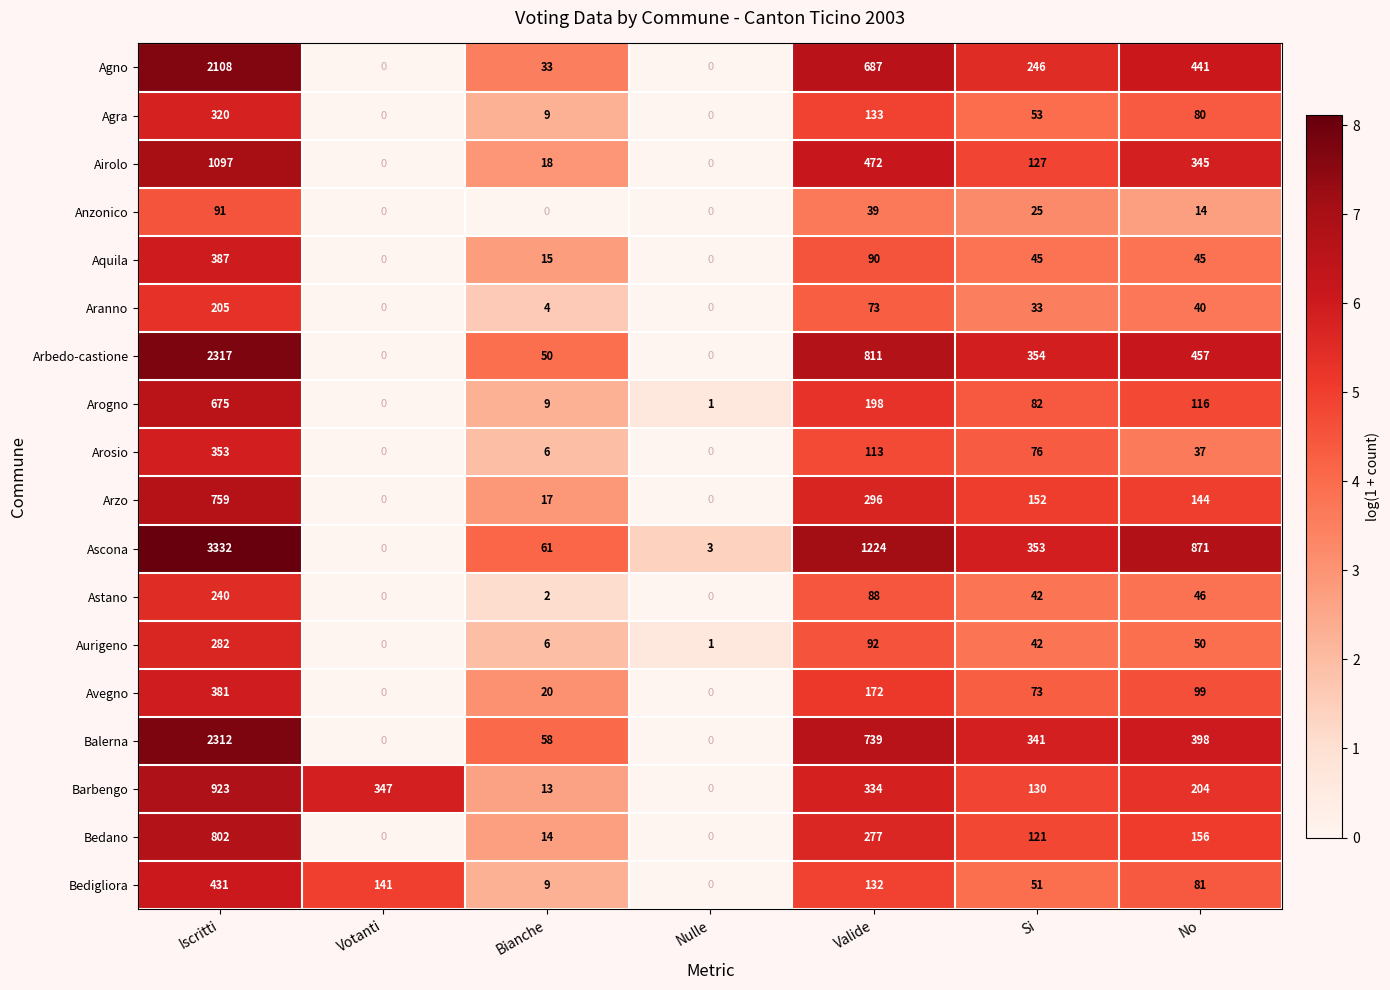

Count the number of categories in the chart.

7